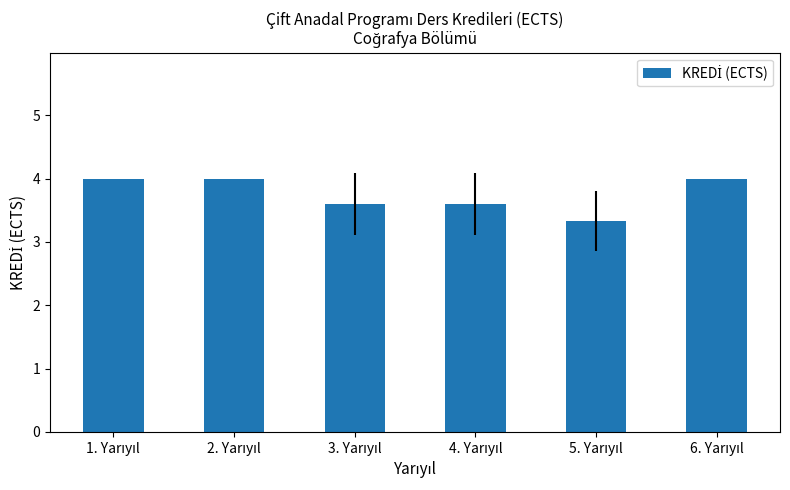

What is the value of the 5th bar from the left?

3.3